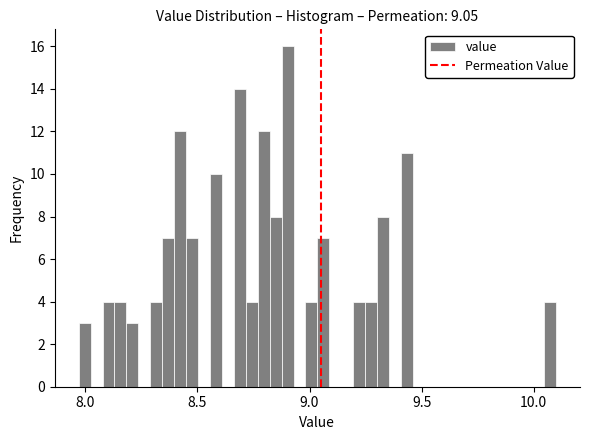

Read against the x-axis, roughly where is the centre of the tallest bar?

8.90